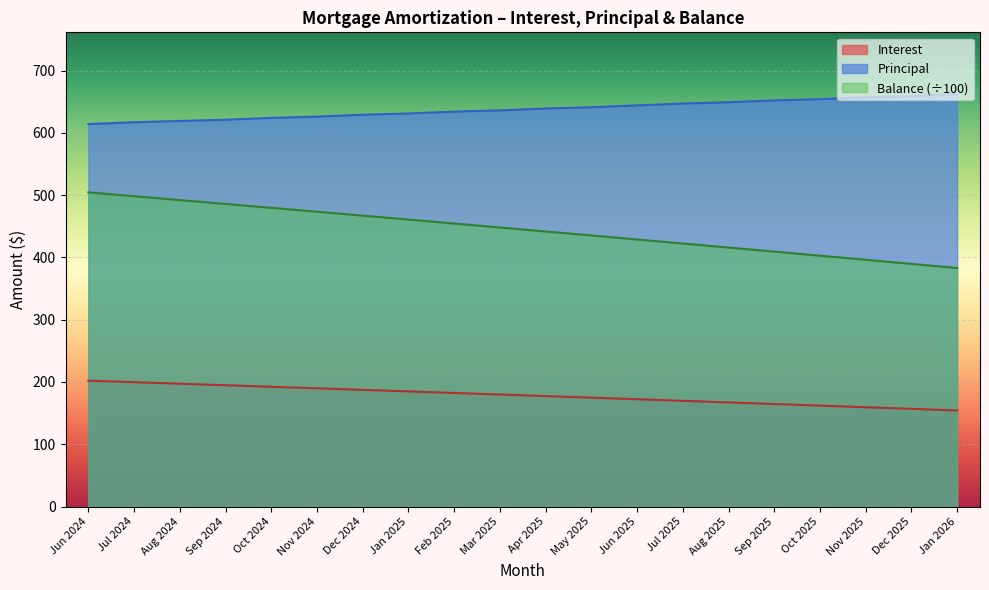

What is the sum of the Principal values at Sep 2025 and Dec 2025?

1311.0